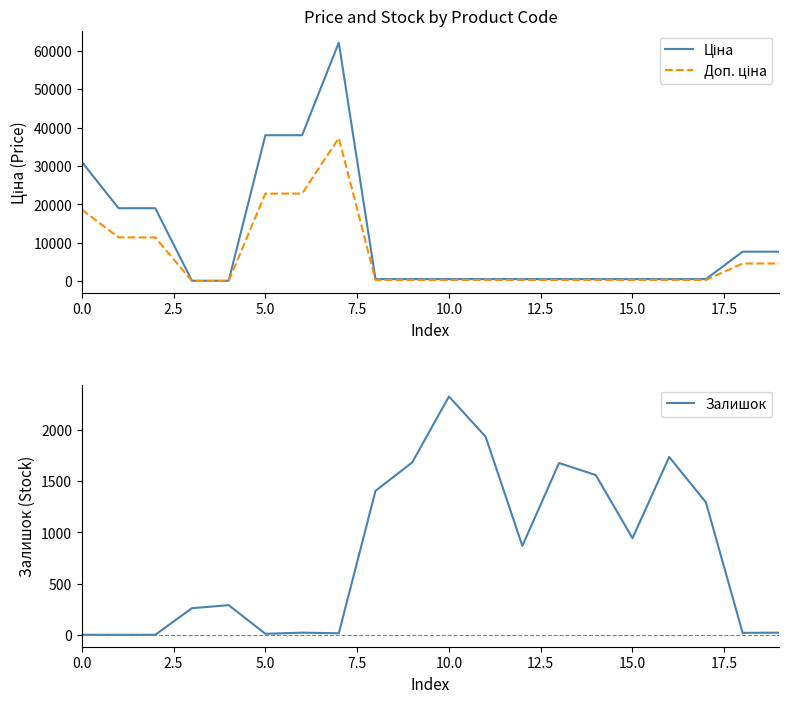

What are all the series names shown in the legend?

Ціна, Доп. ціна, Залишок